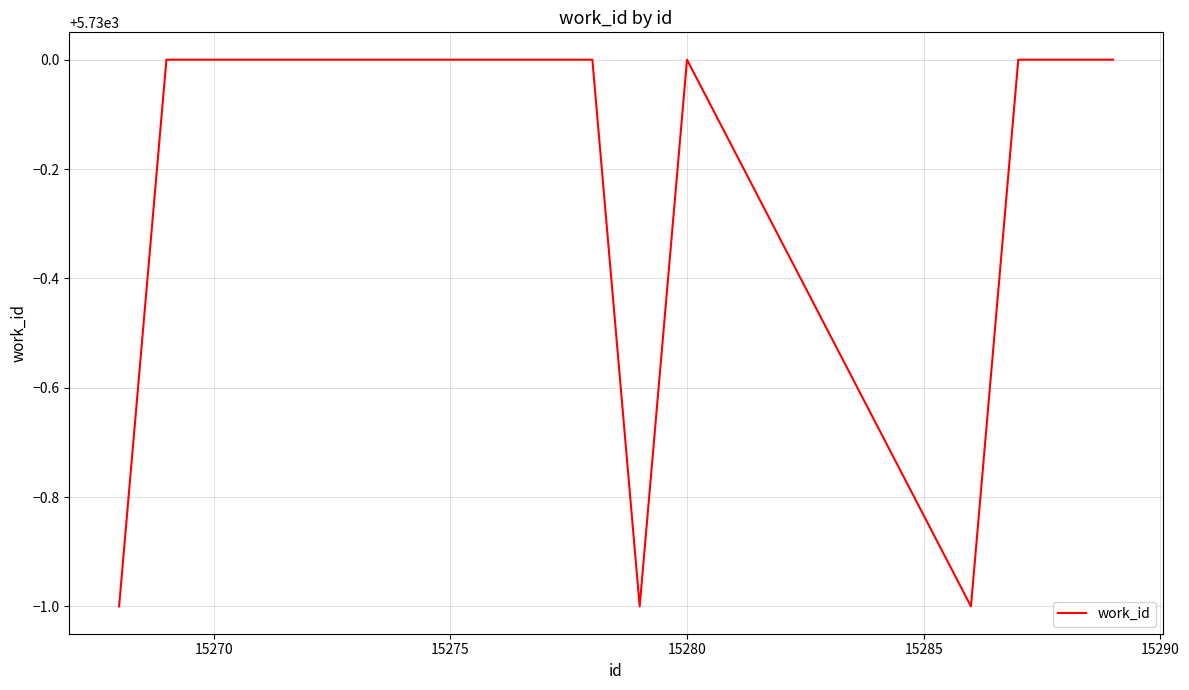

How many lines are shown in the chart?

1